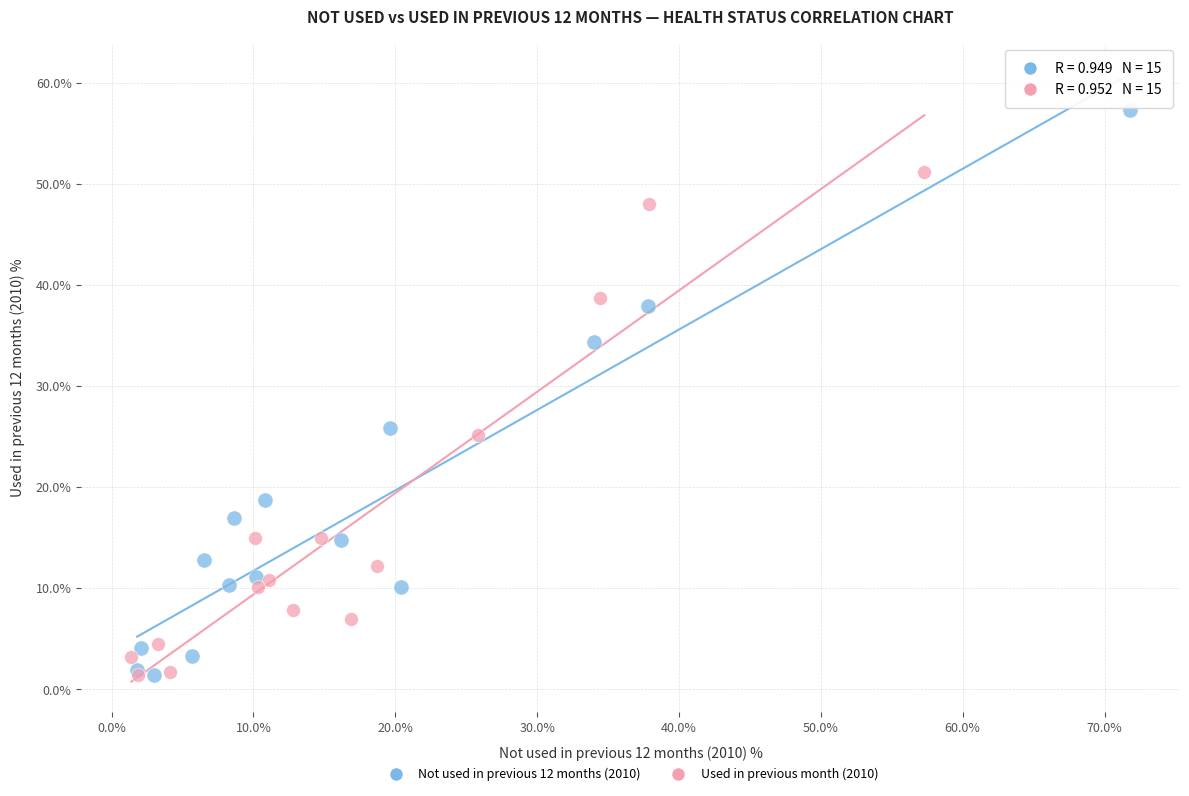

Which series contains the highest Y value?

Not used in previous 12 months (2010)